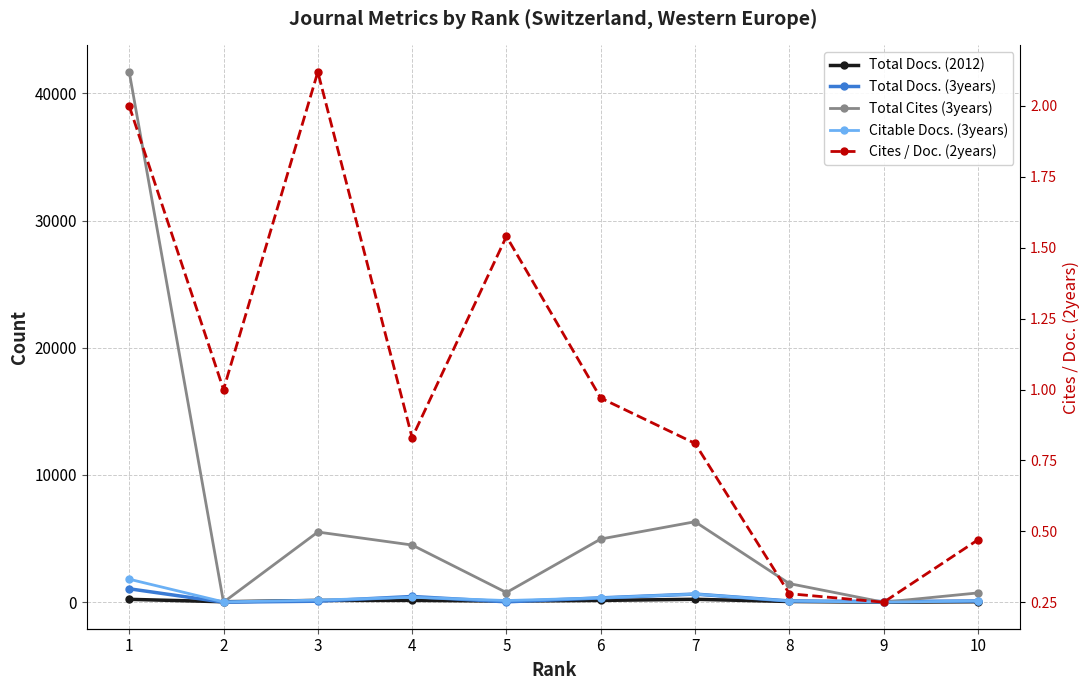

The Cites / Doc. (2years) series shows 0.4 at 9. True or false?

False